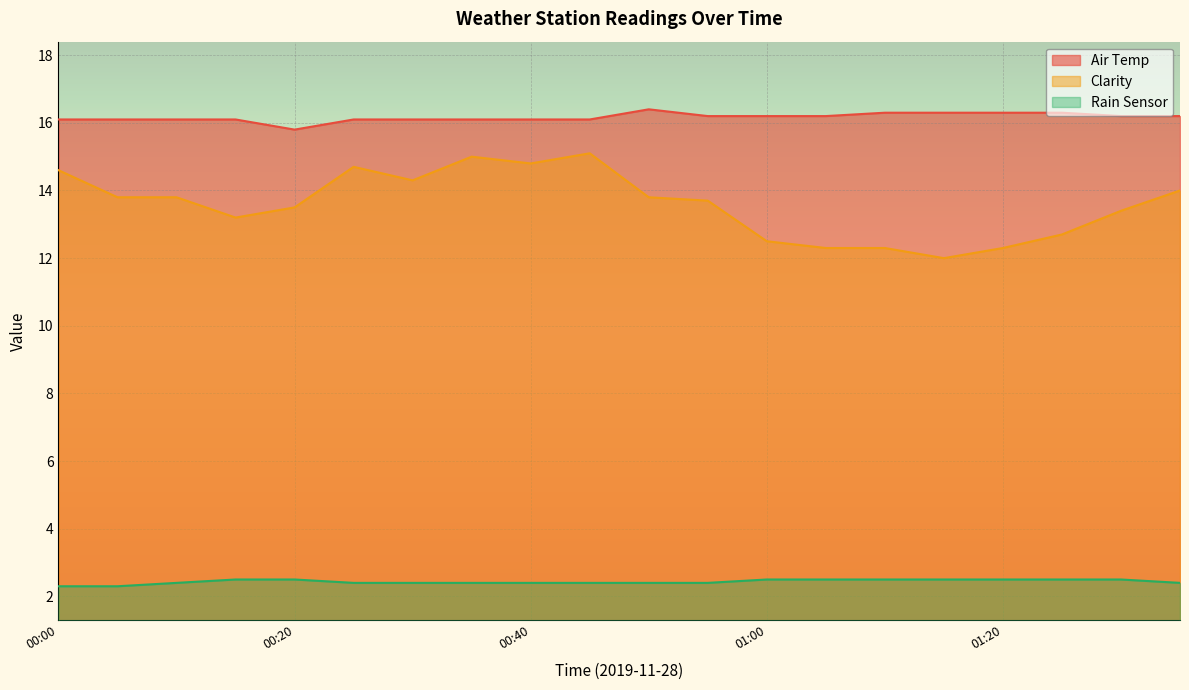

True or false: Clarity and Air Temp cross at least once.

False